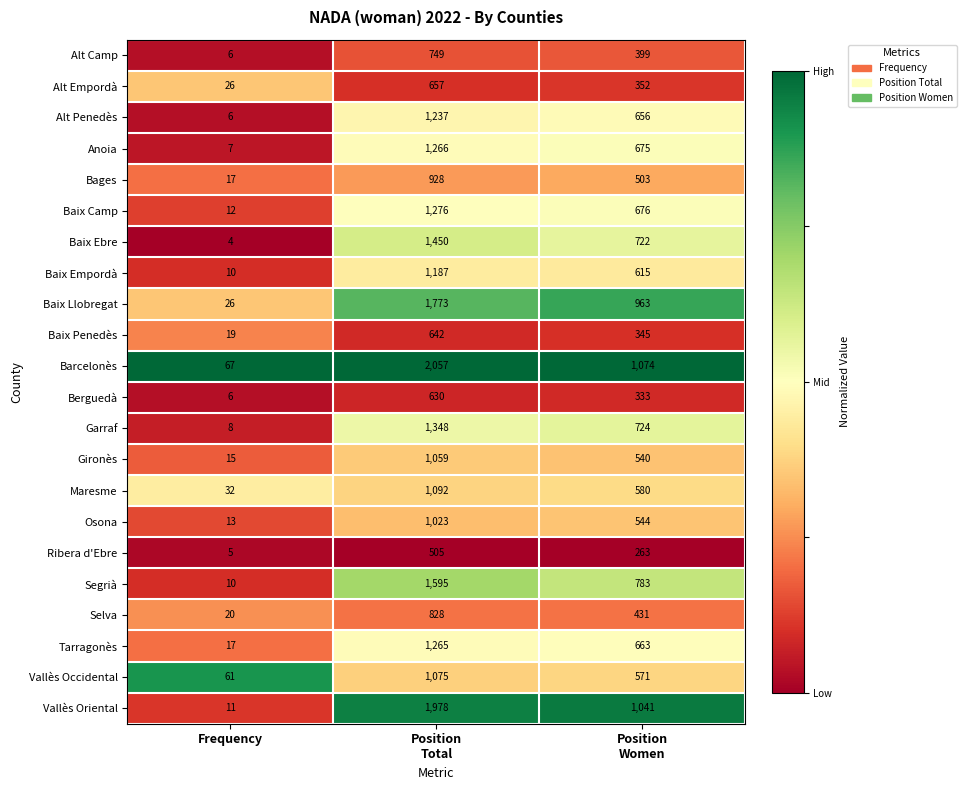

What is the minimum value shown in the chart?

4